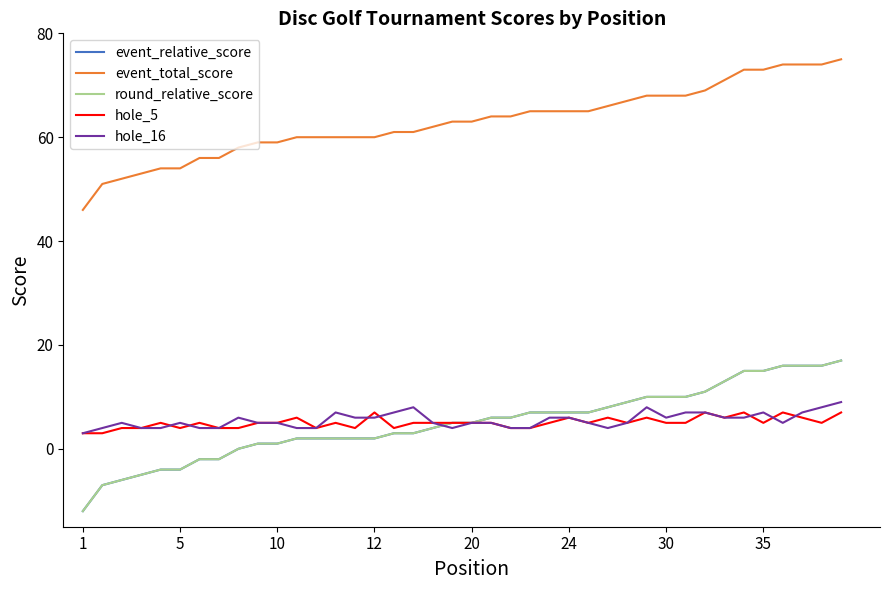

How many hole_5 values are between 4 and 6?

33